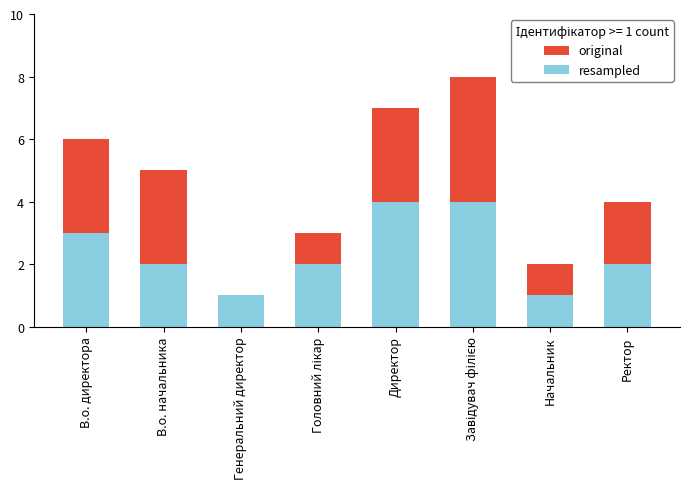

The resampled series shows 4 at Директор. True or false?

True